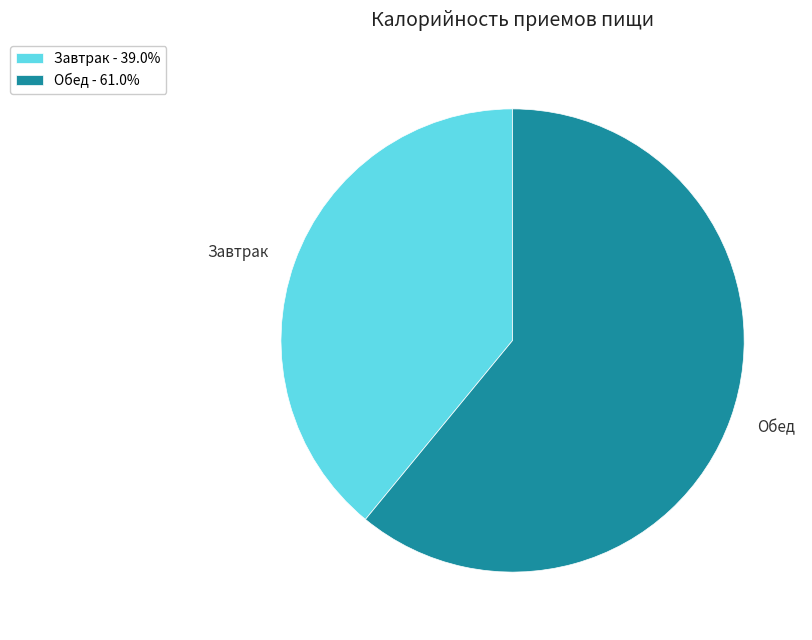

Rank the categories by value from highest to lowest.

Обед, Завтрак